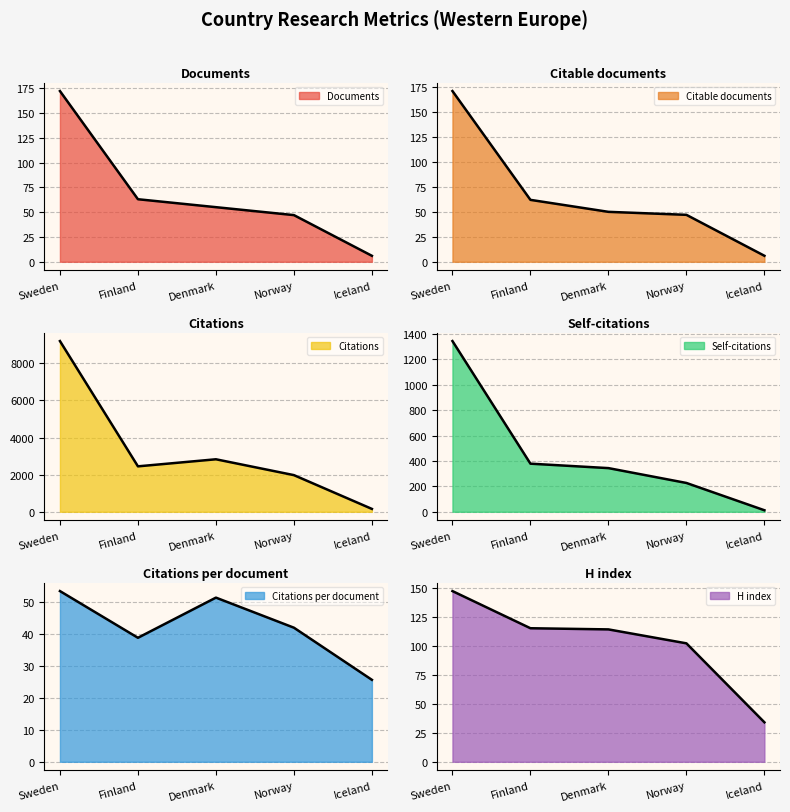

How many lines are shown in the chart?

6